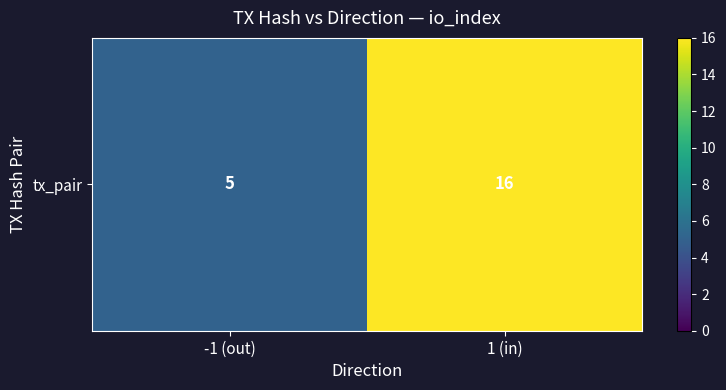

What is the approximate value at 1 (in), to the nearest 10?

20